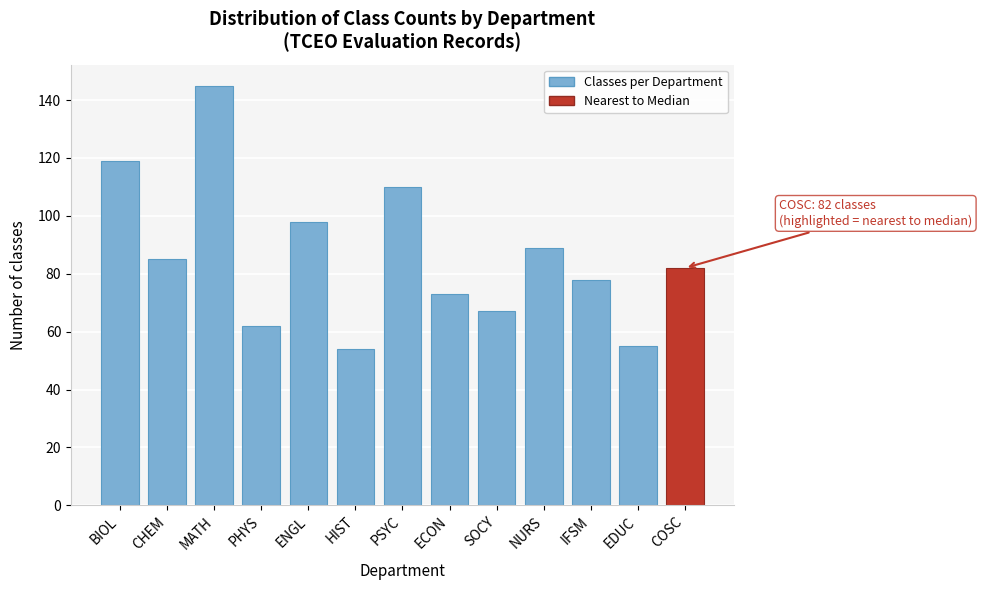

Reading right to left, list all the values displayed in this chart.

COSC=82	EDUC=55	IFSM=78	NURS=89	SOCY=67	ECON=73	PSYC=110	HIST=54	ENGL=98	PHYS=62	MATH=145	CHEM=85	BIOL=119